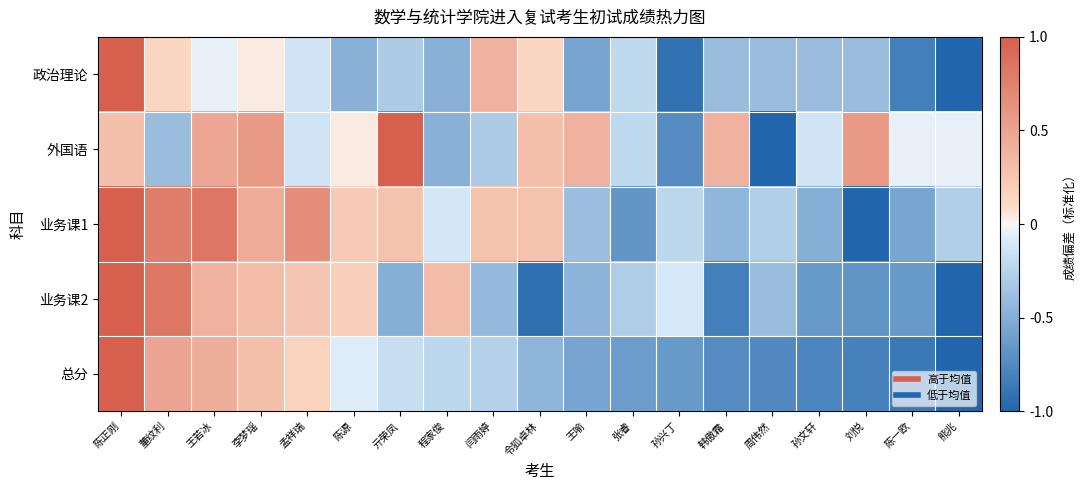

Rank the series by their maximum value, from highest to lowest.

政治理论, 外国语, 业务课1, 业务课2, 总分